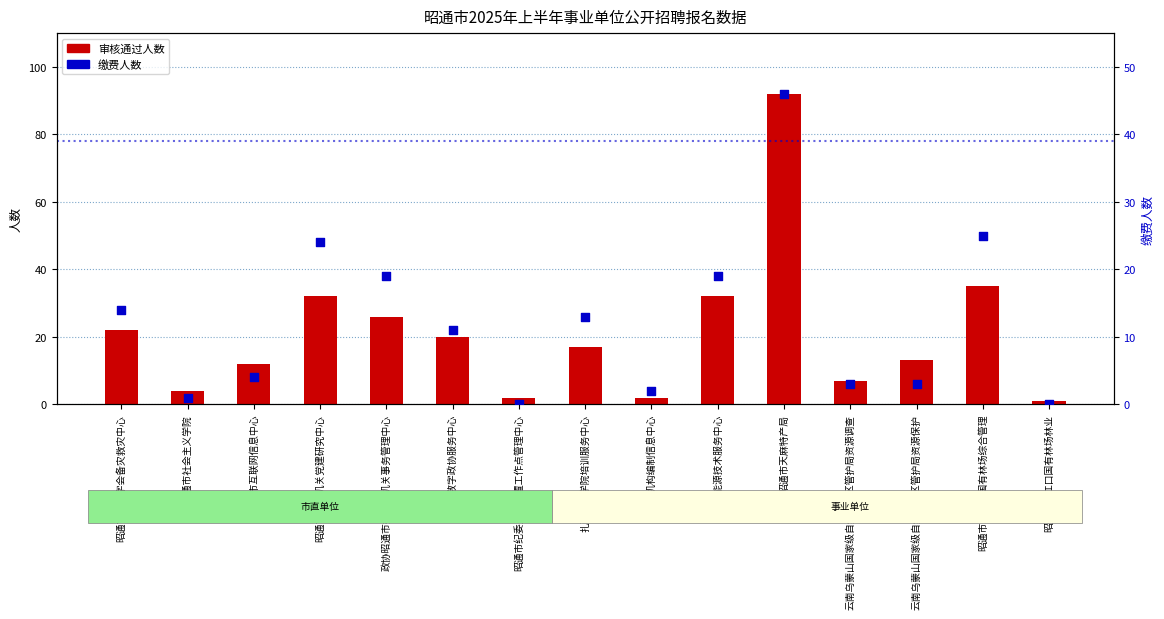

At how many categories does at least one series exceed 0?

15